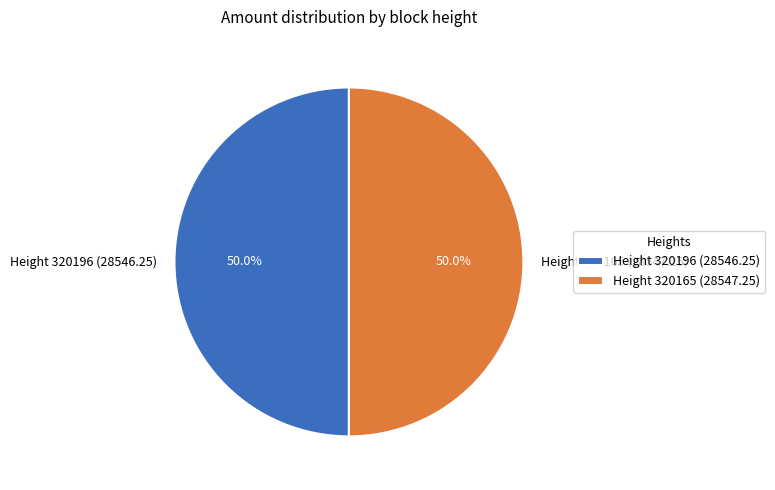

How much of the chart is everything except Height 320196 (28546.25)?

50.0%